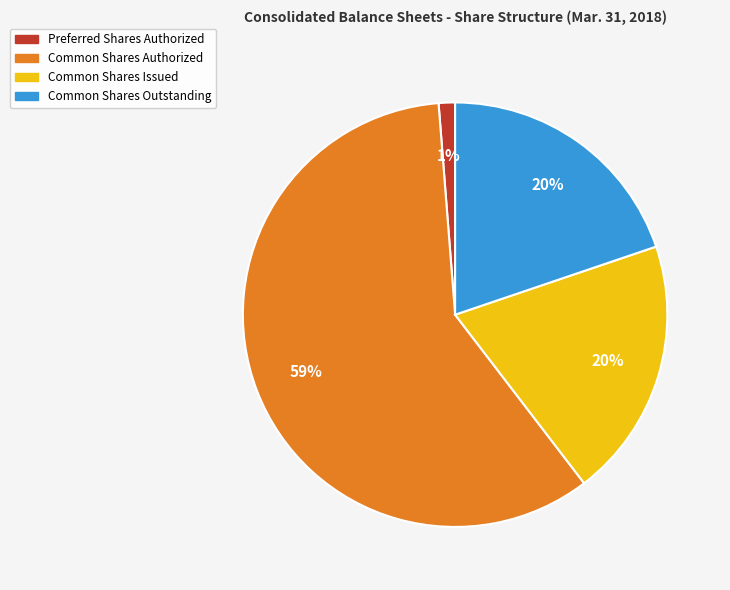

To the nearest percent, what is the average slice percentage?

25%